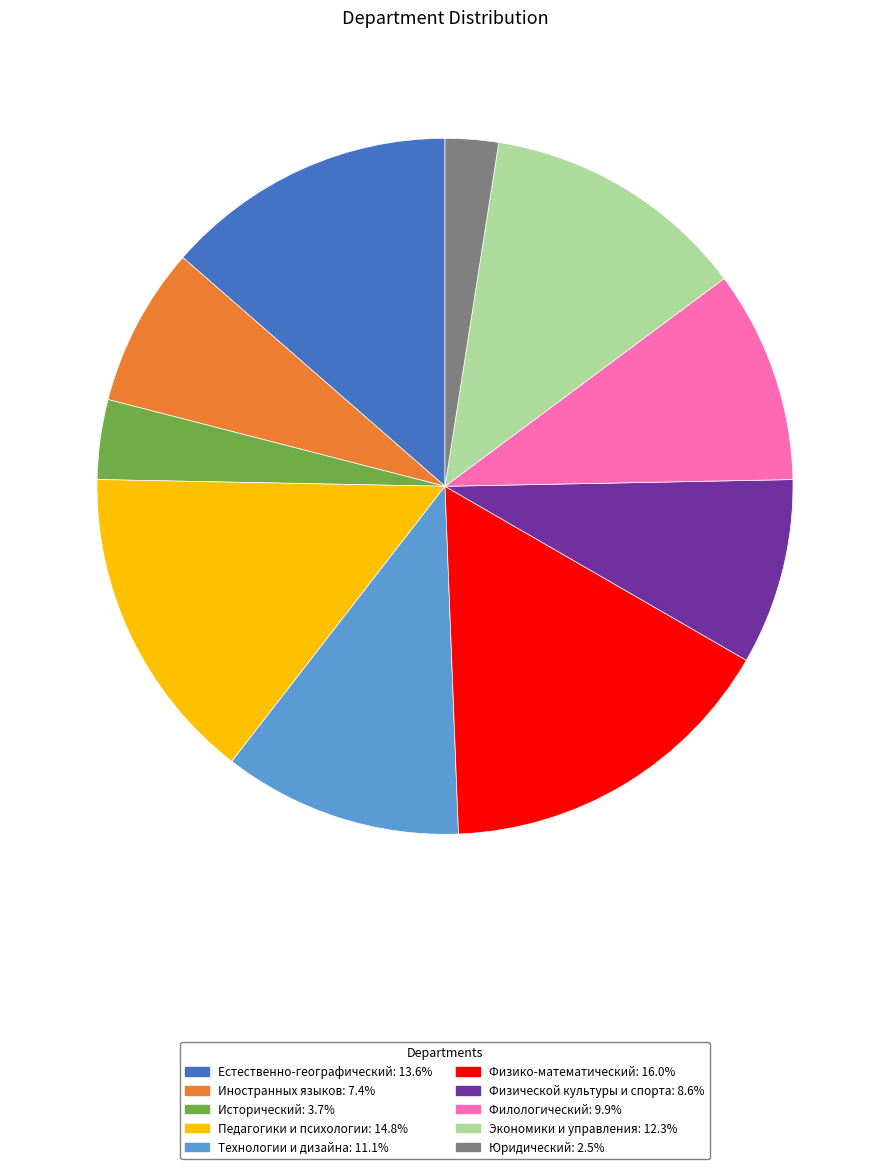

Approximately how many times larger is the value at Физико-математический: 16.0% compared to Исторический: 3.7%?

4.3